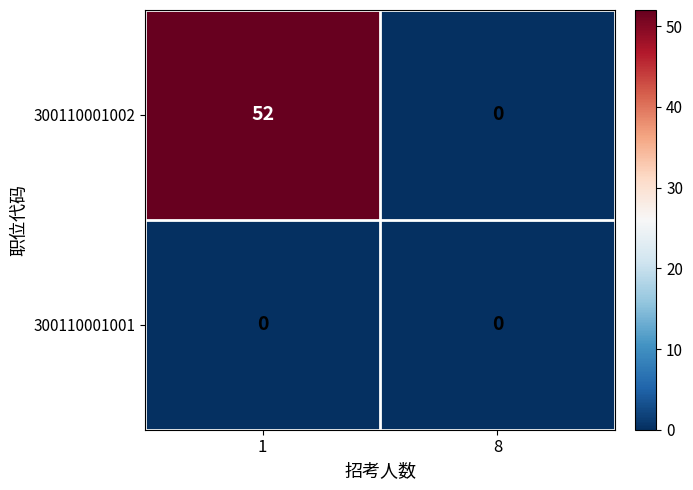

Reading right to left, extract all data points from this chart.

300110001002: 0	52
300110001001: 0	0